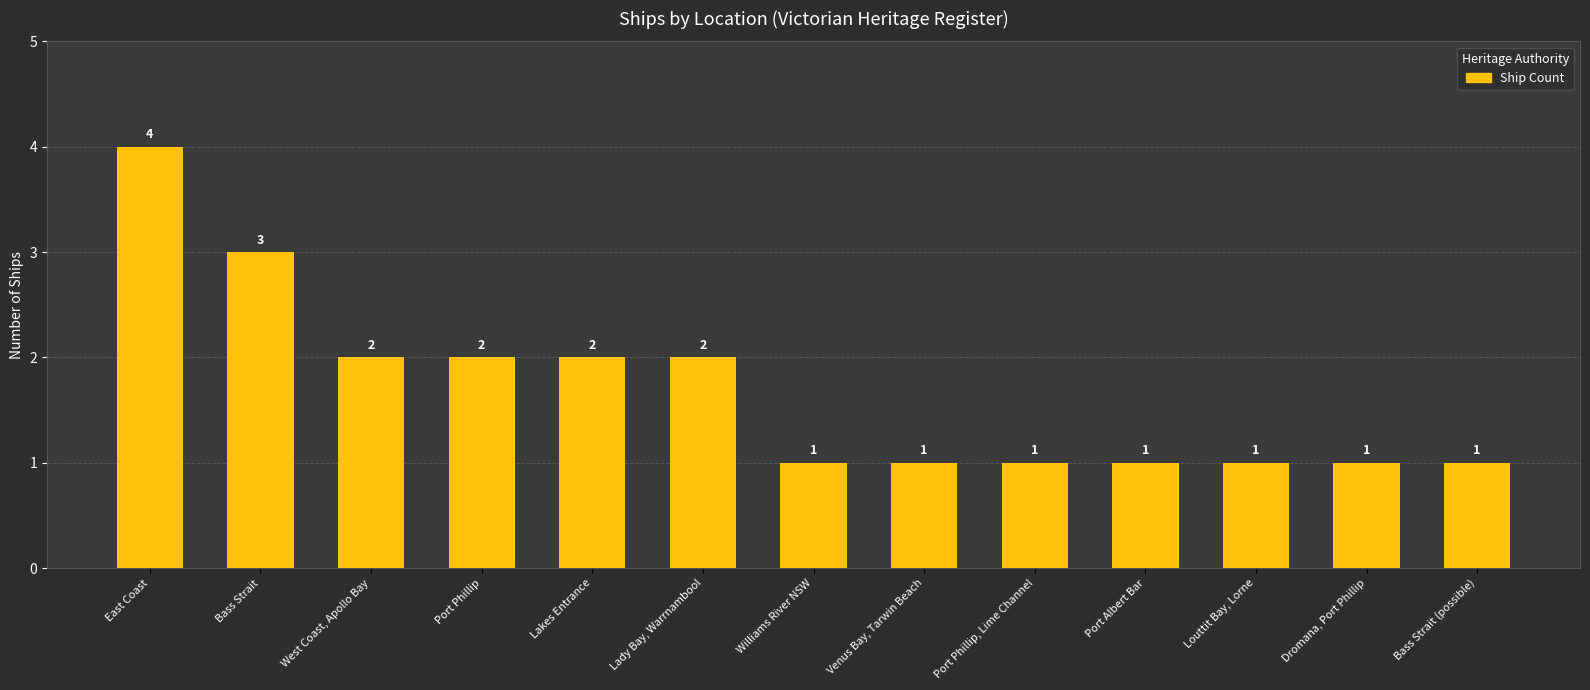

Does the chart contain stacked bars?

No